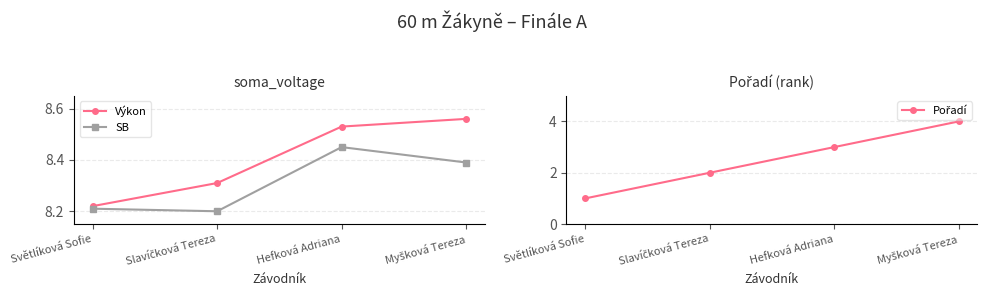

How many data points in Pořadí are less than 3?

2